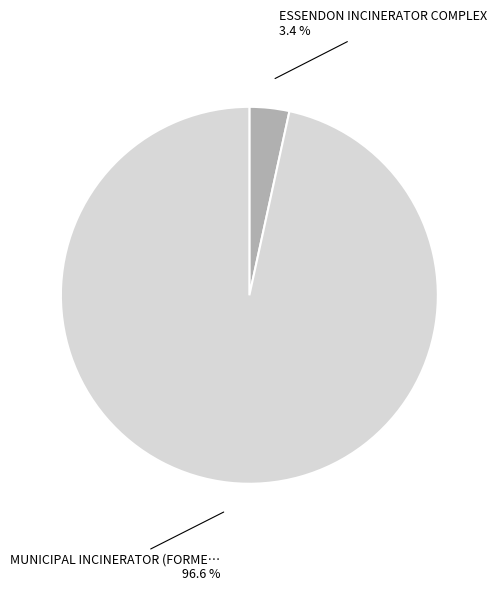

Does any single category account for the majority?

Yes